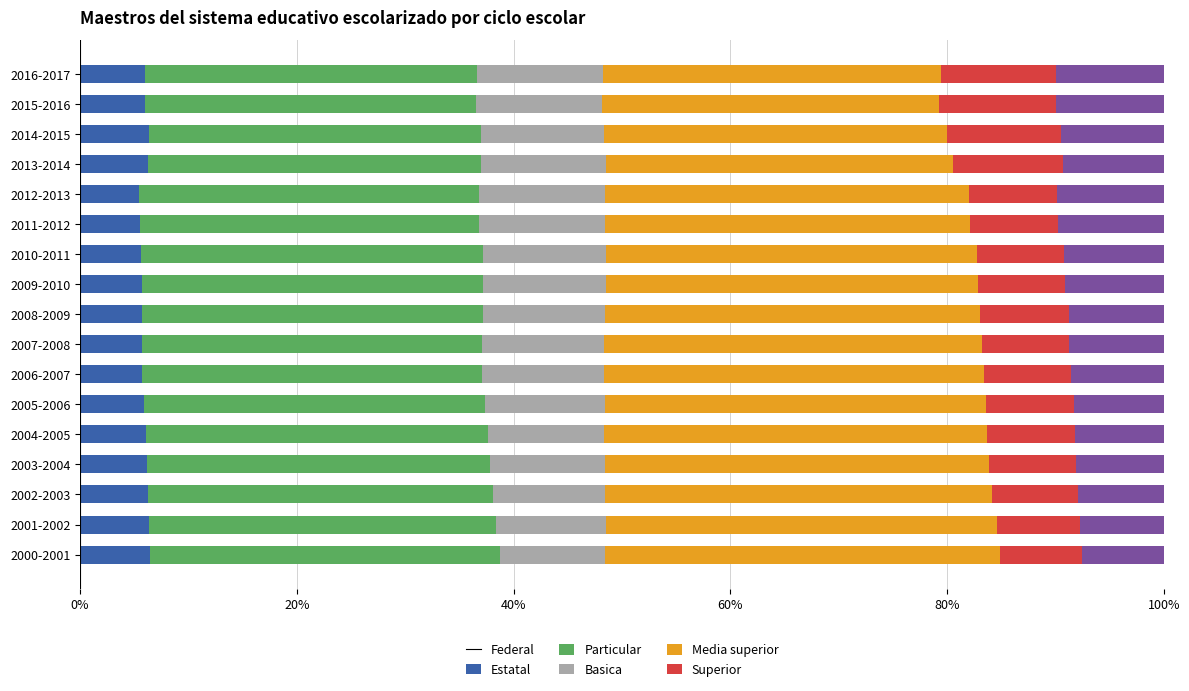

What is the lowest value of the Federal series?

5.4